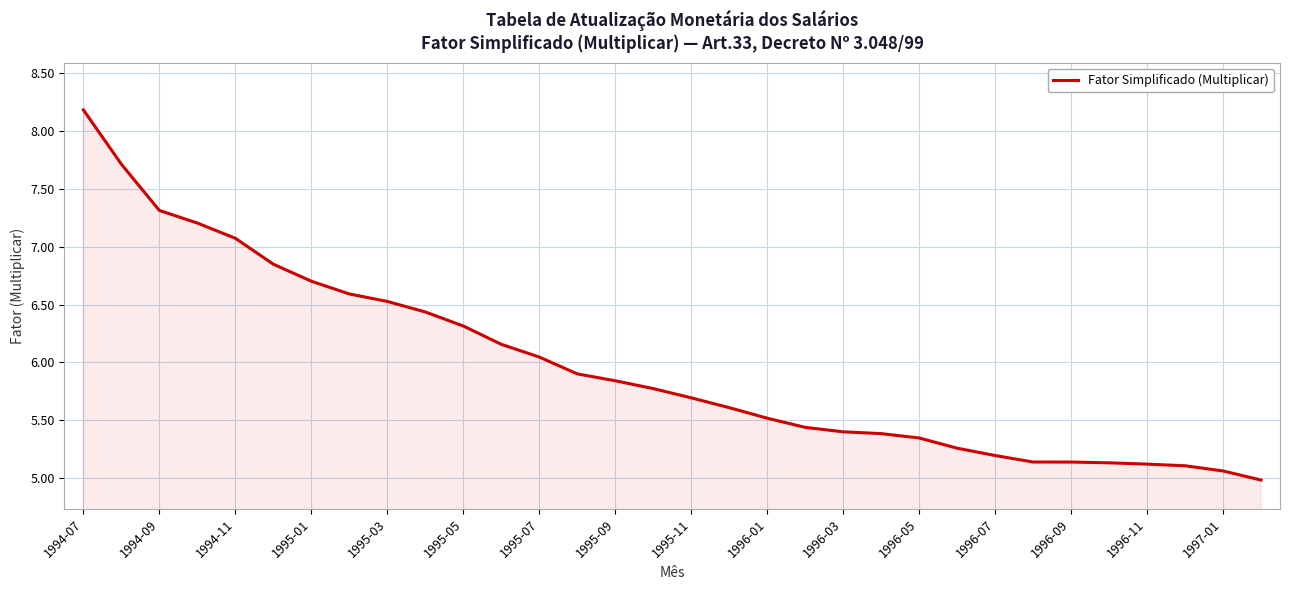

What is the minimum value shown in the chart?

5.0